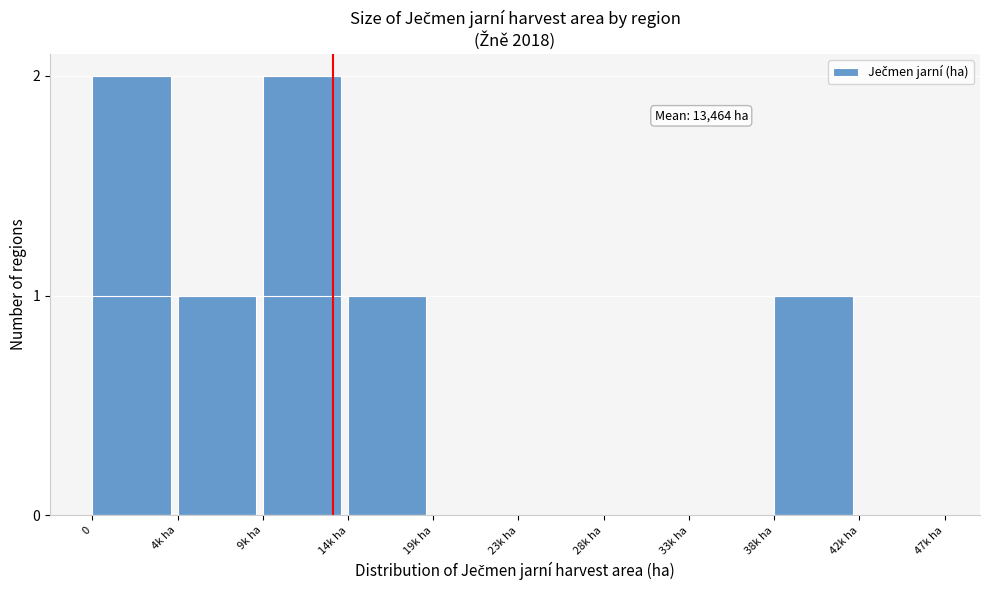

Reading right to left, list all the values displayed in this chart.

42k ha=0	38k ha=1	33k ha=0	28k ha=0	23k ha=0	19k ha=0	14k ha=1	9k ha=2	4k ha=1	0=2